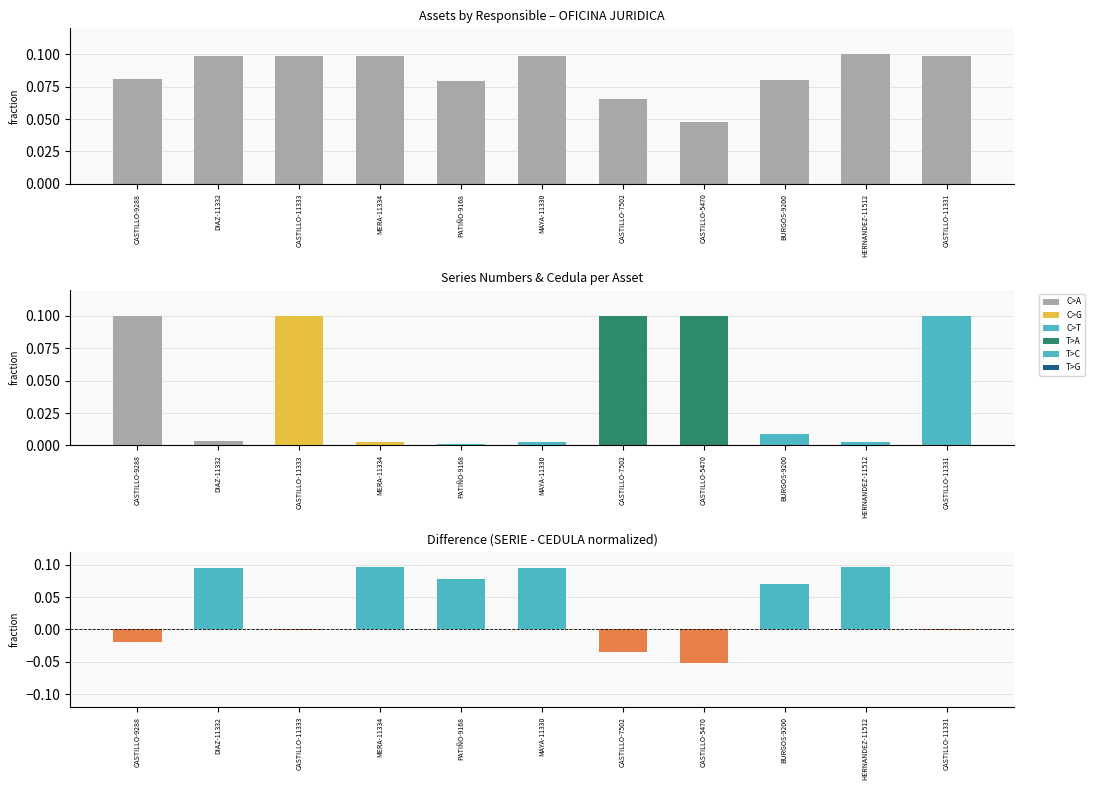

What is the total value across all series at PATIÑO-9168?

0.2